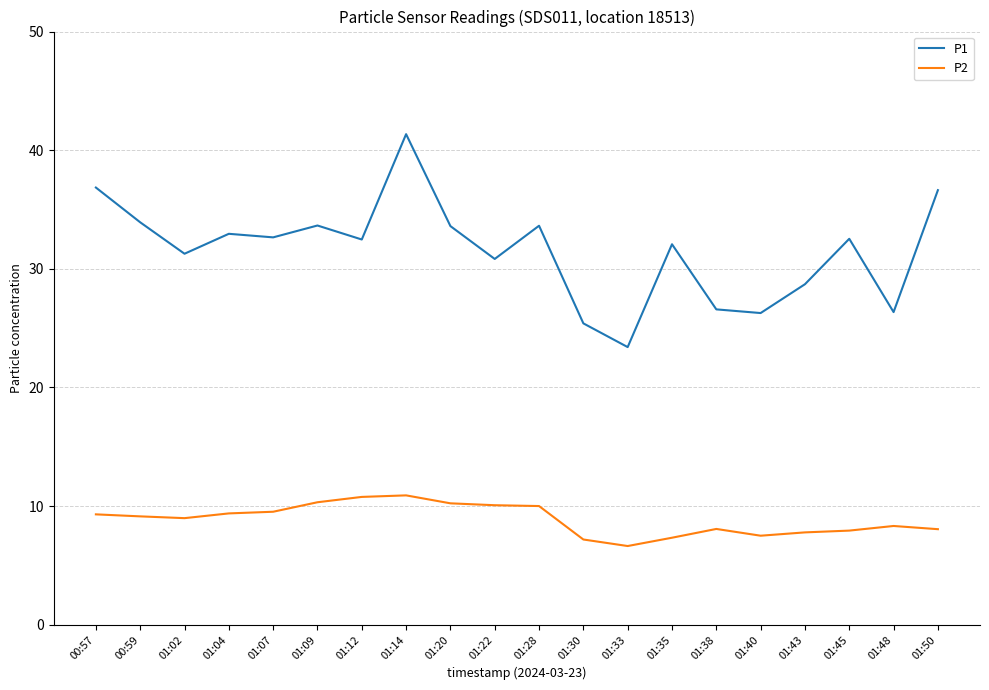

What is the sum of all P1 values?

631.1